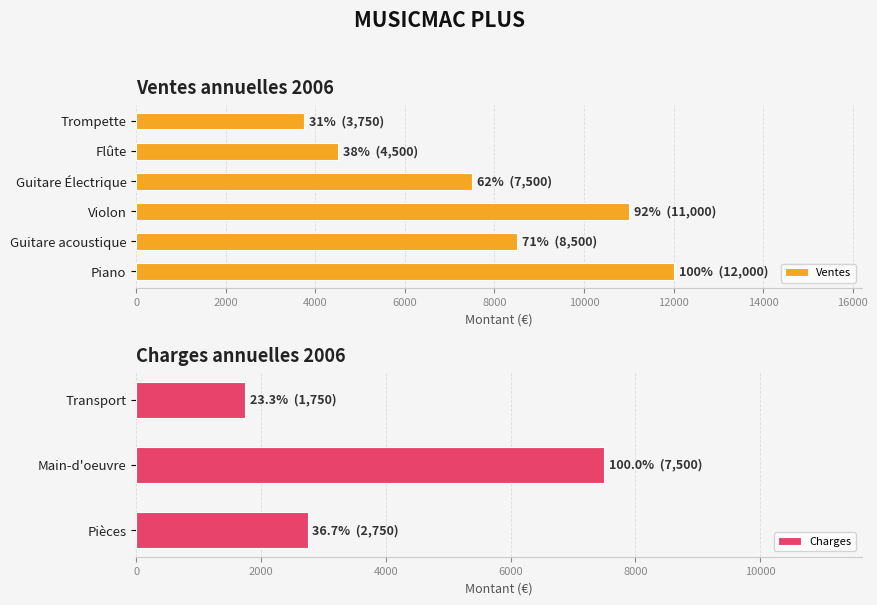

Which category has the lowest value in the Ventes series?

Trompette